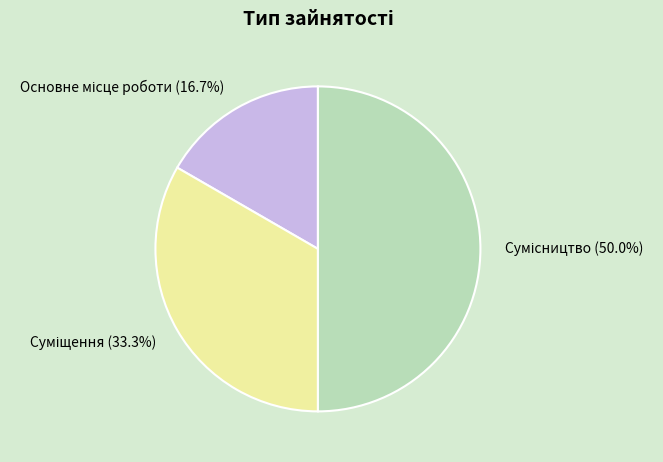

The Сумісництво slice represents 62% of the pie. True or false?

False